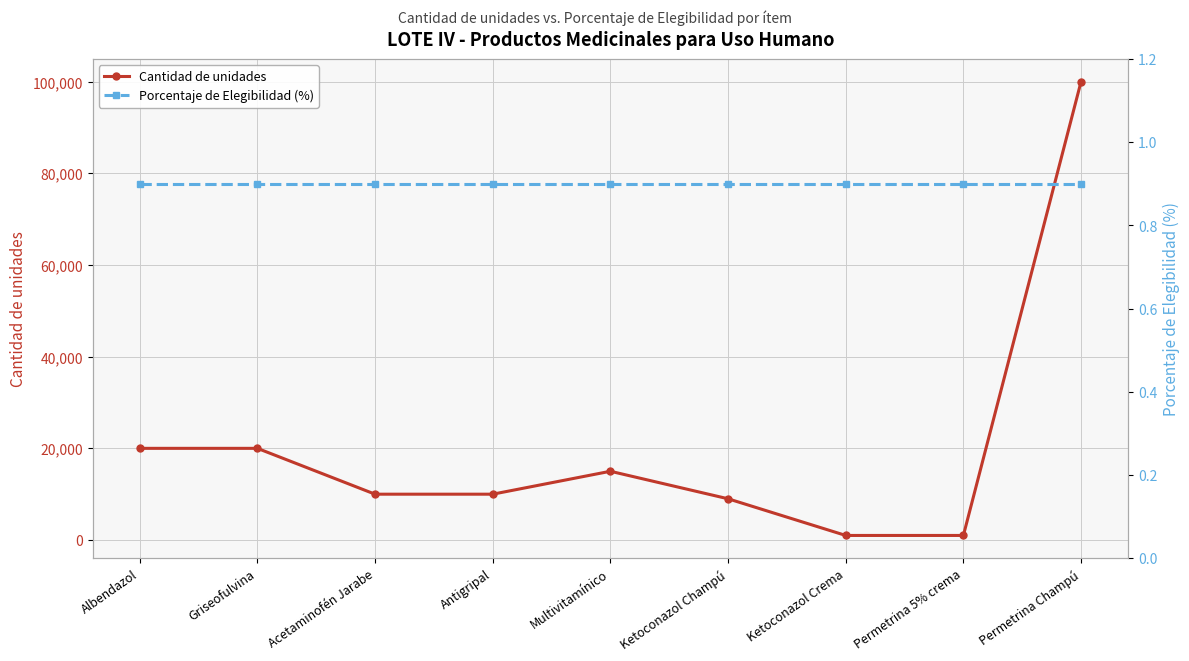

At how many categories does at least one series exceed 6700?

7